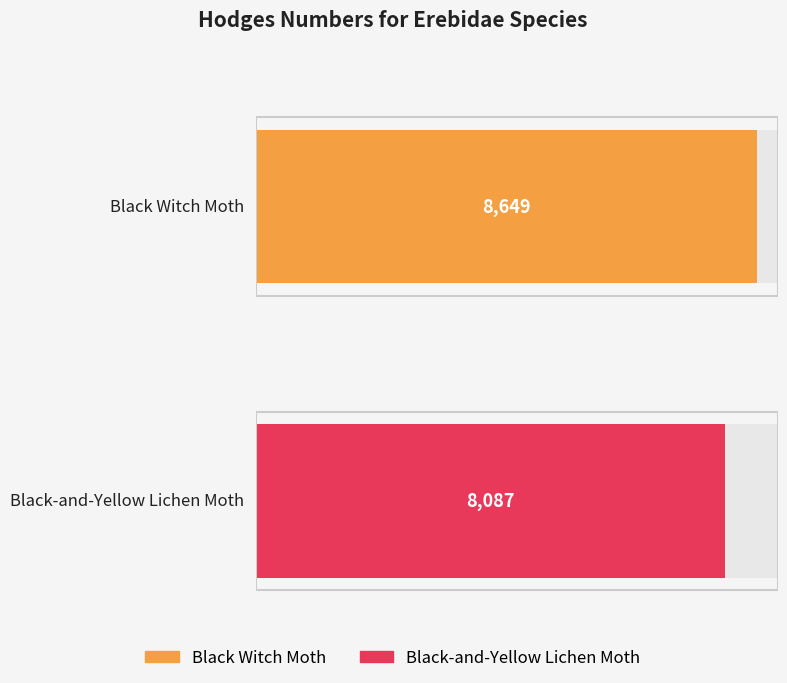

What is the difference between the maximum and minimum values?

562